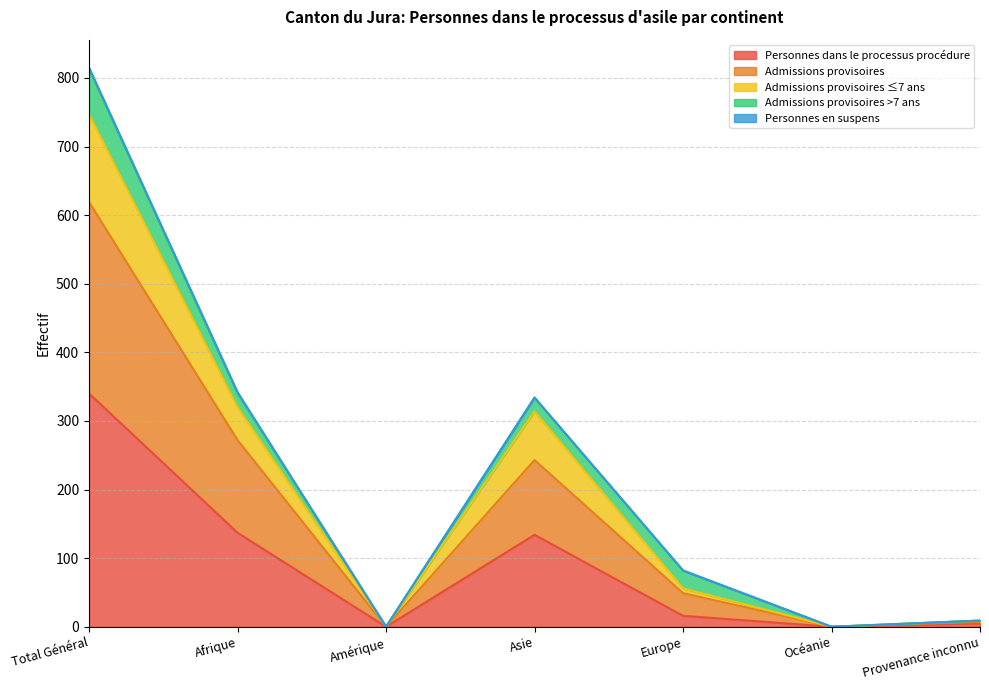

The Personnes dans le processus procédure series shows 134 at Asie. True or false?

True